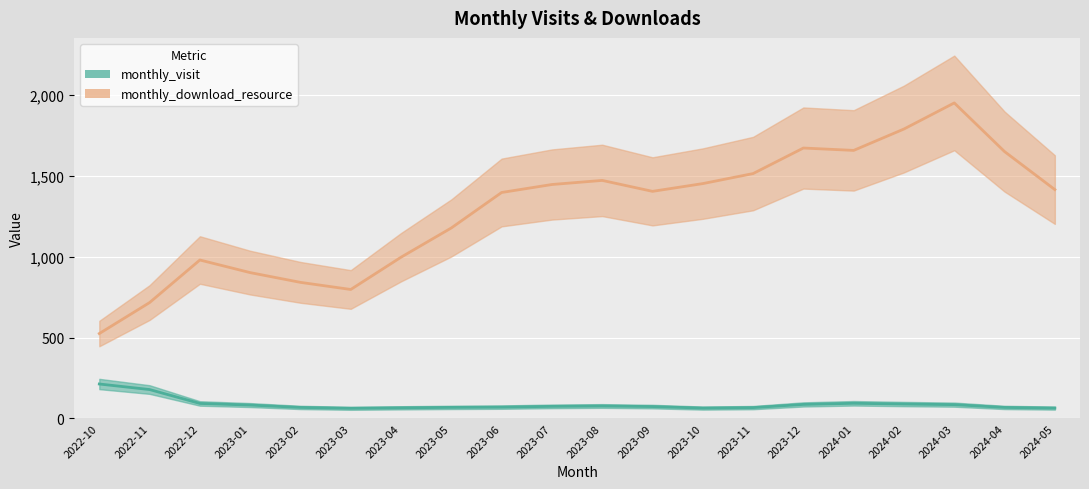

Which has a higher value, 2024-03 or 2022-10?

2022-10